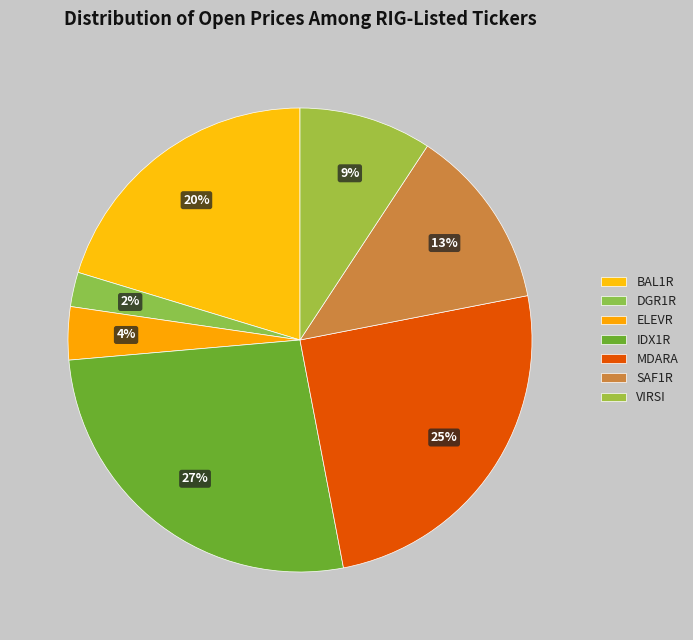

The VIRSI slice represents 9% of the pie. True or false?

True